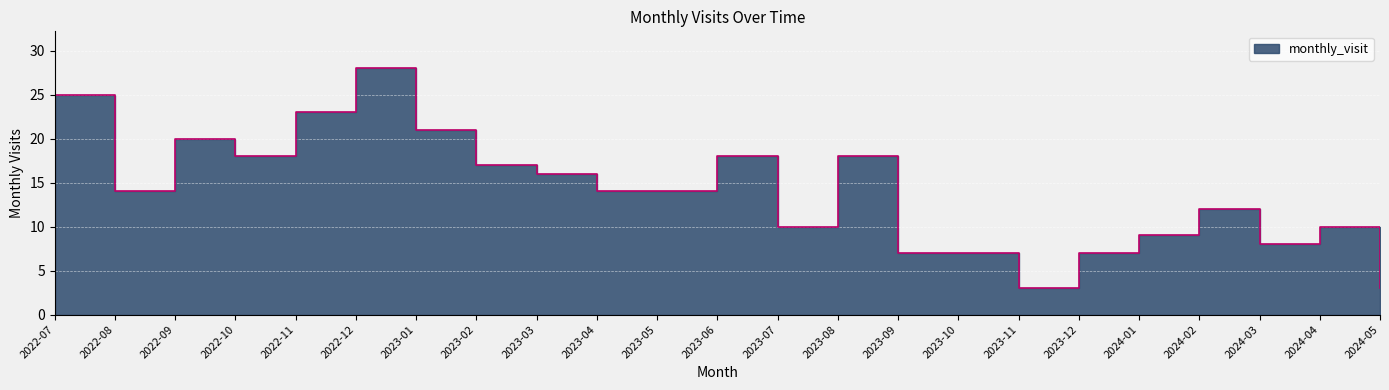

What is the value of the 16th point from the left?

7